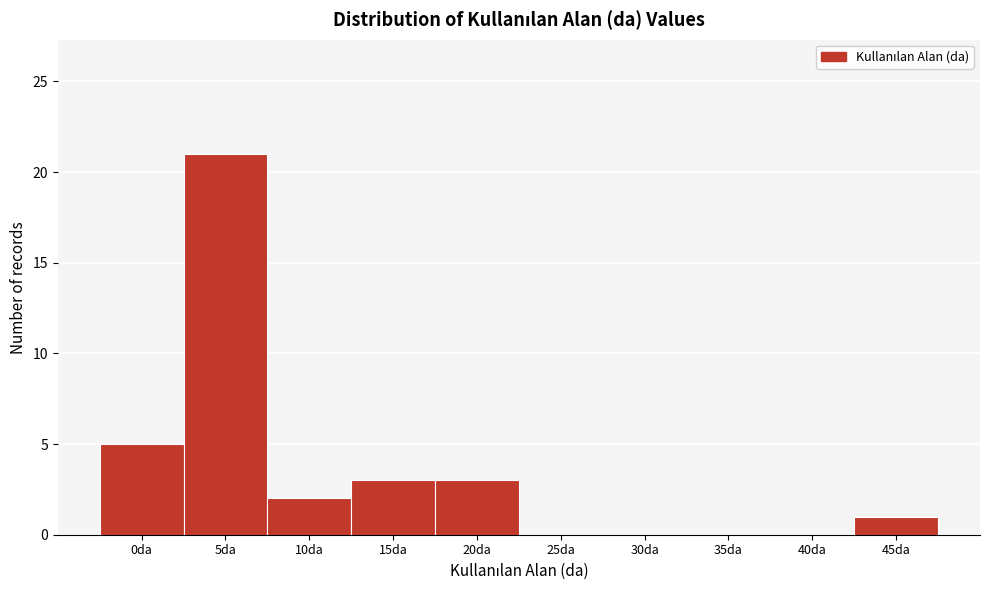

Reading right to left, what are all the values shown in this chart?

45da=1	40da=0	35da=0	30da=0	25da=0	20da=3	15da=3	10da=2	5da=21	0da=5